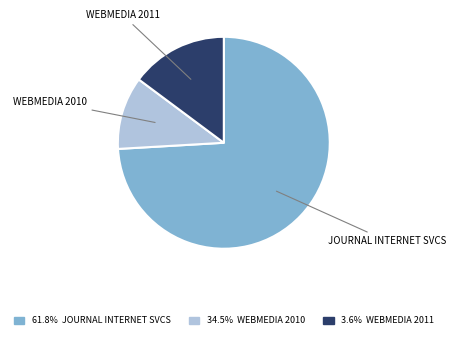

Is there a majority slice in this chart?

Yes